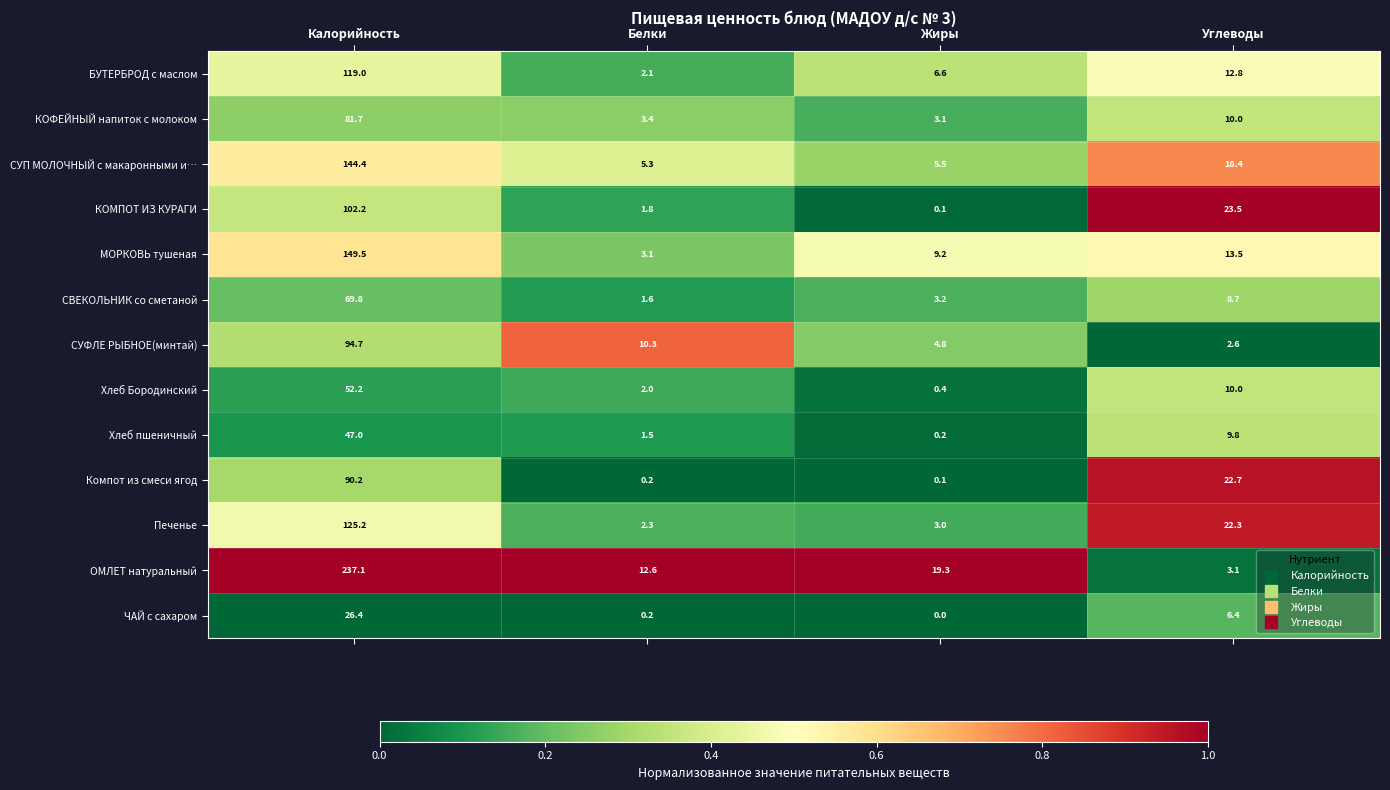

The ЧАЙ с сахаром series shows 10.8 at Жиры. True or false?

False